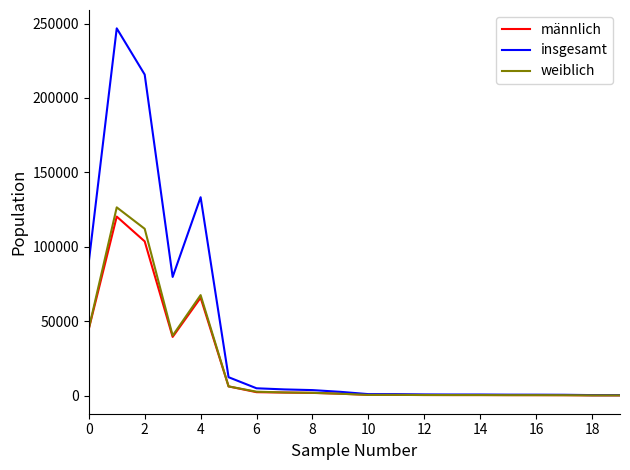

Which series has the widest spread of values?

insgesamt